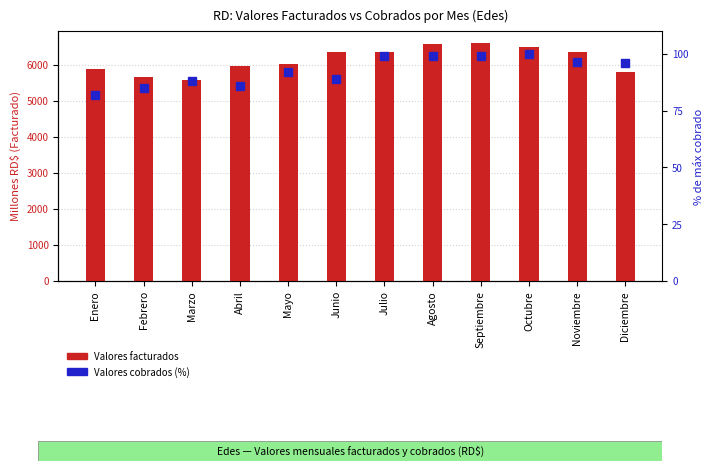

What is the total value across all series at Octubre?

6607.3